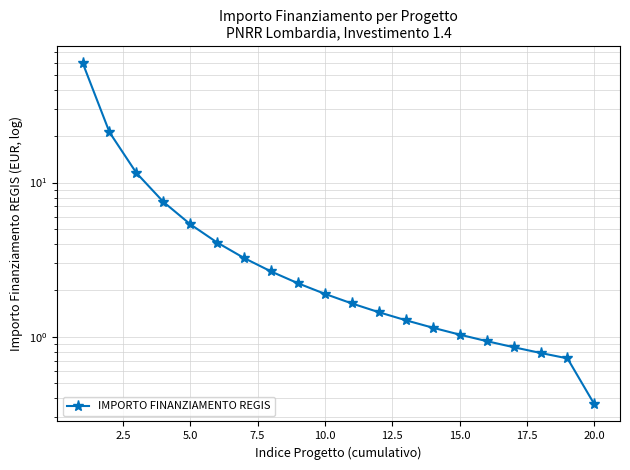

True or false: the data shows 0.6 at 20.0.

False